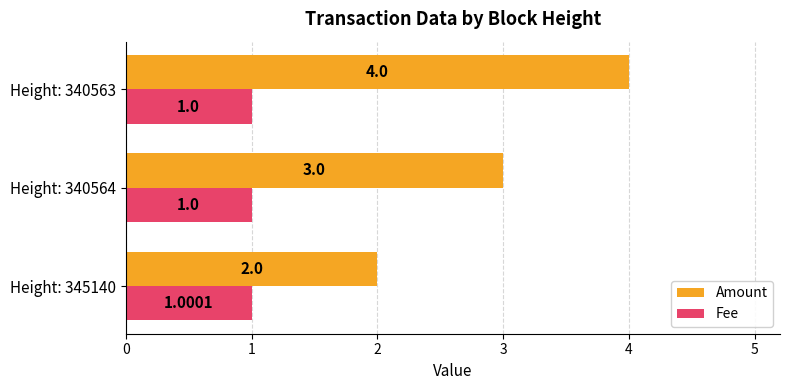

At Height: 340564, list the series in order from smallest to largest.

Fee, Amount